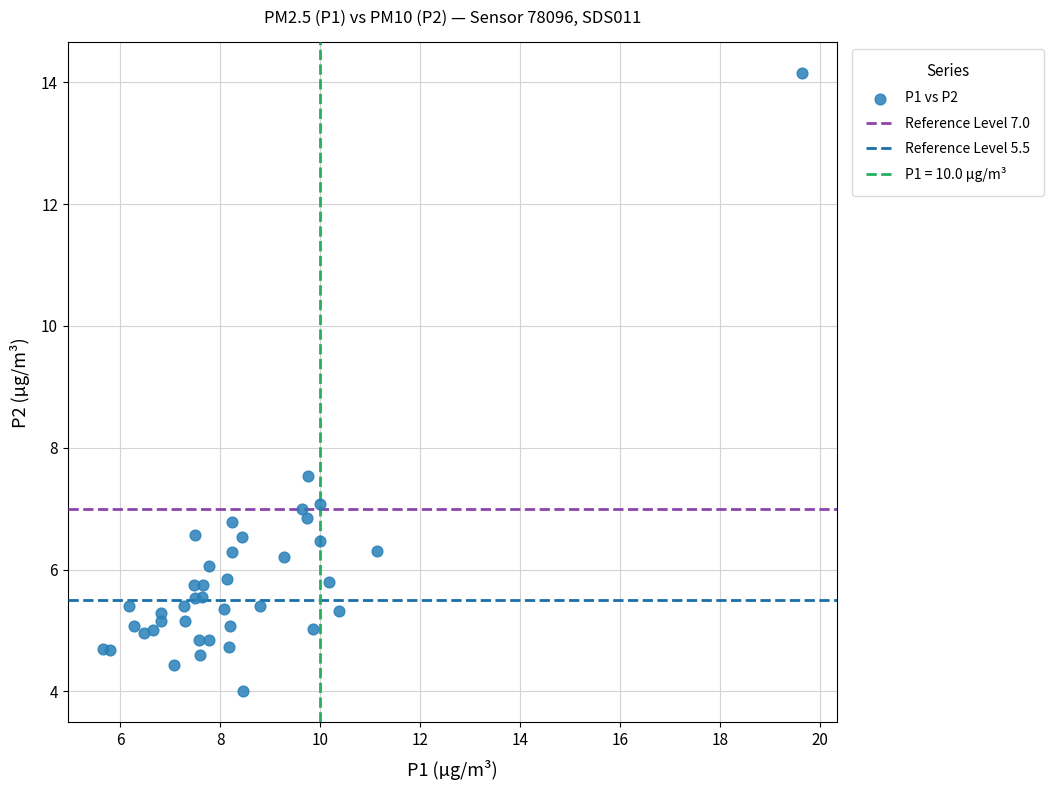

What Y value in the scatter plot is closest to 9?

7.5